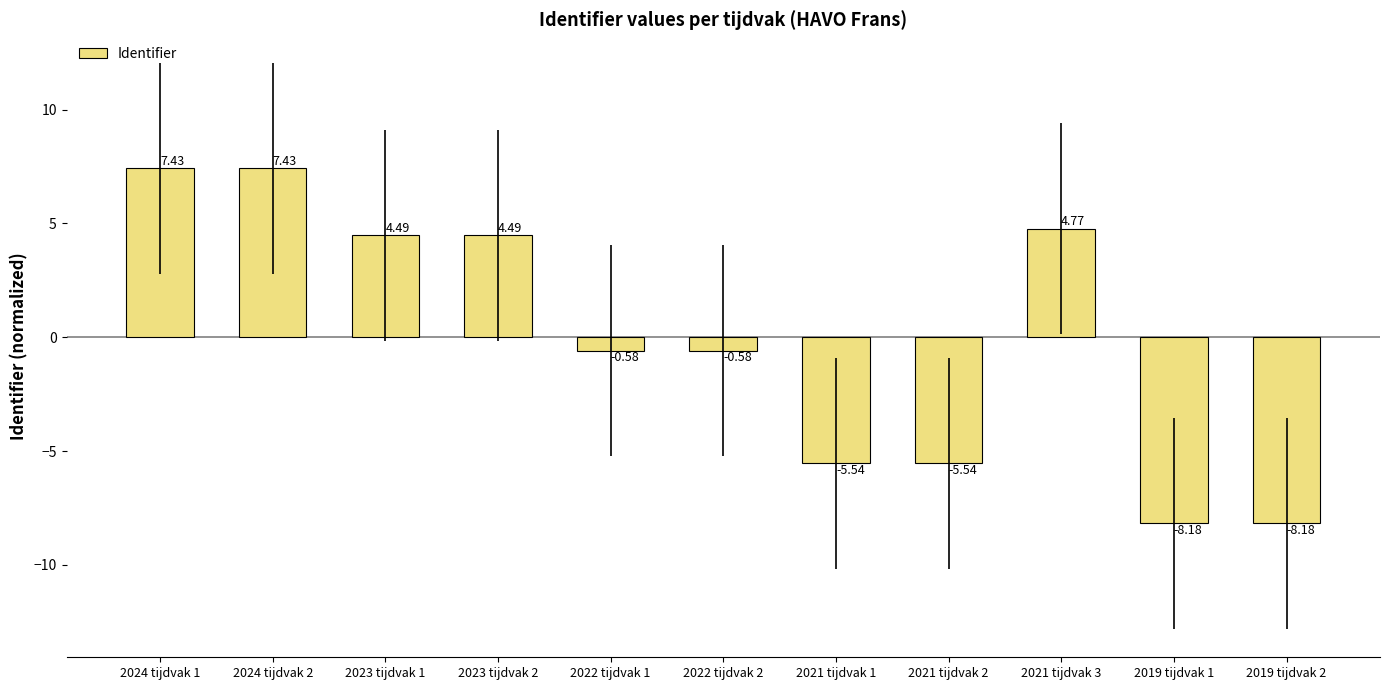

What is the difference between the second highest and second lowest values?

15.6